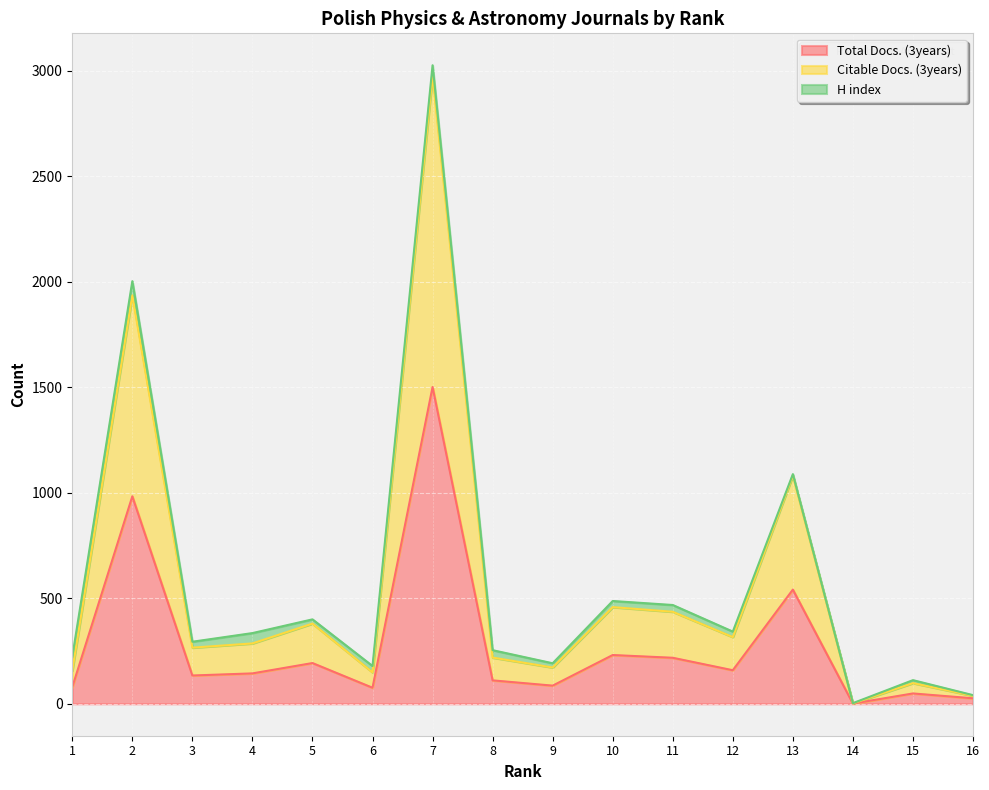

Which series has the largest total across all categories?

Citable Docs. (3years)